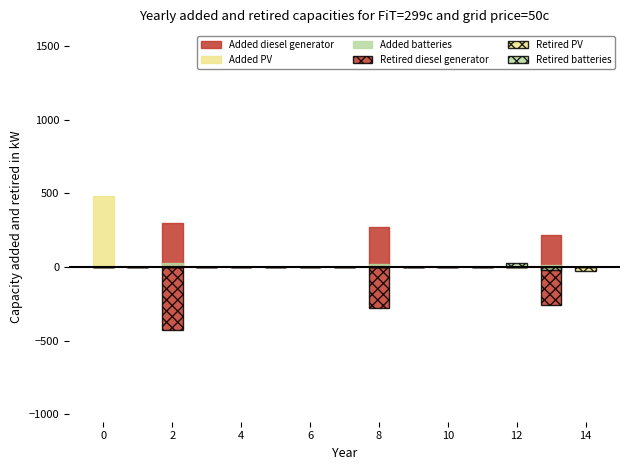

What is the label of the 7th bar from the right?

8